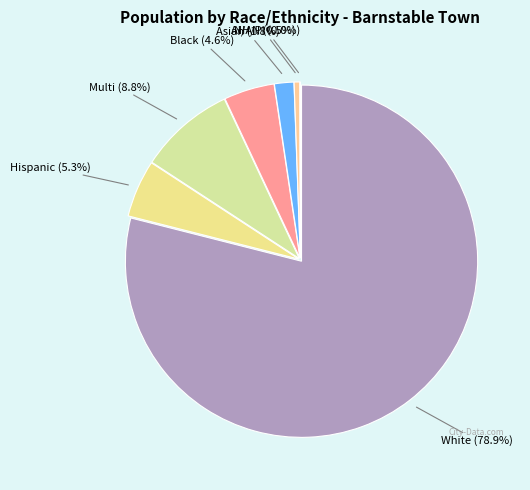

What percentage is the Hispanic slice, to the nearest percent?

5%